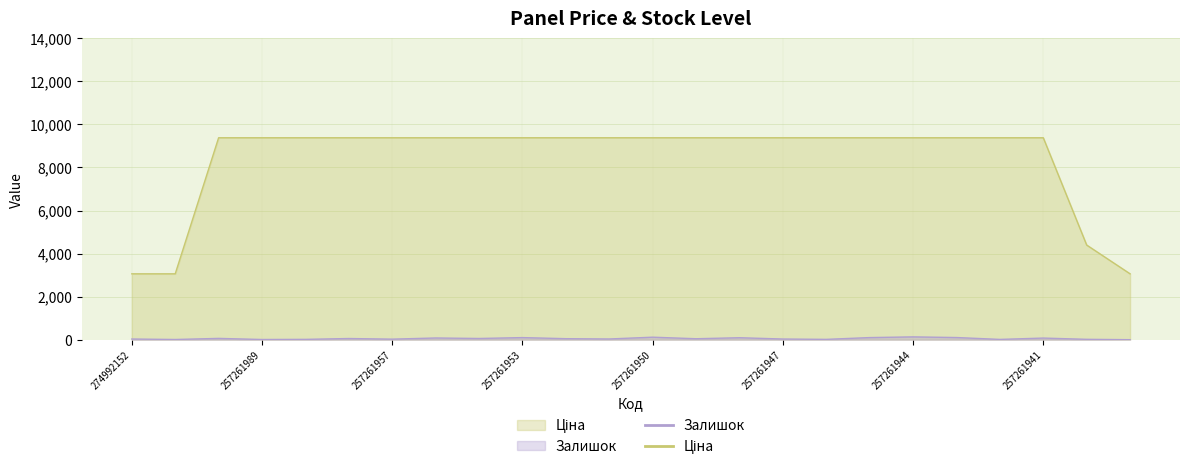

What is the difference between the second highest and minimum values in the Залишок series?

116.0